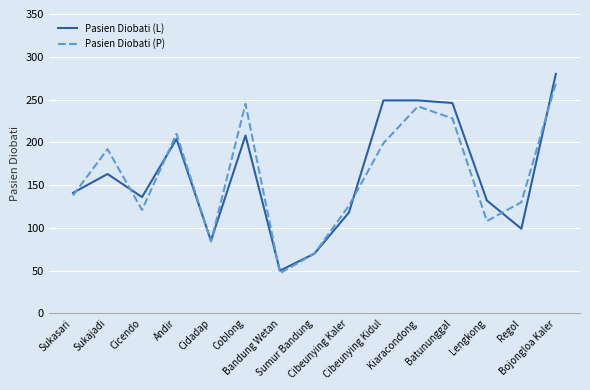

What is the difference between the maximum and minimum values in the Pasien Diobati (L) series?

230